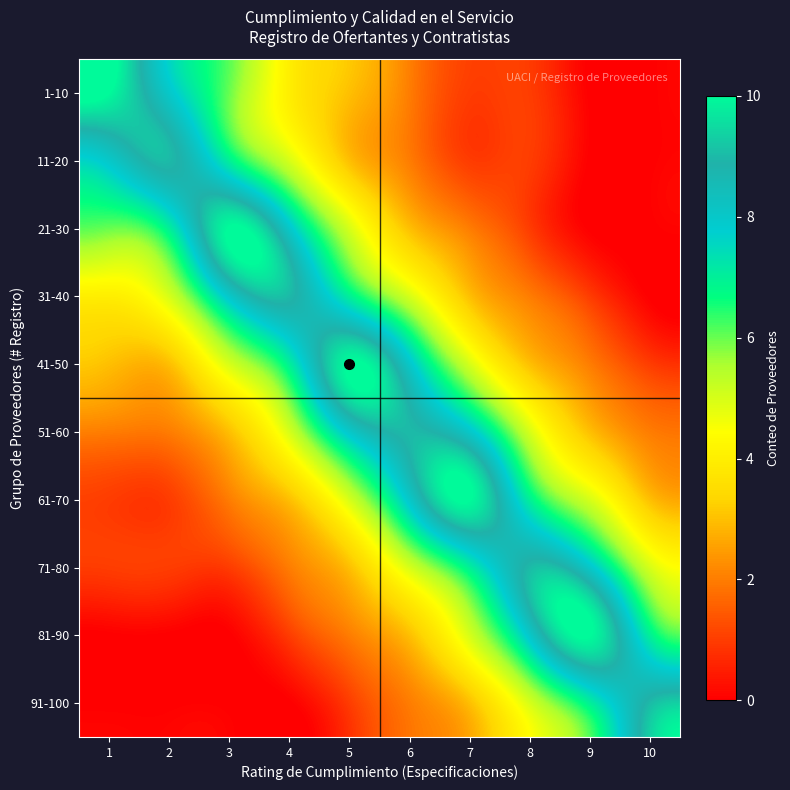

Rank the series at 10 from highest to lowest value.

91-100, 81-90, 71-80, 61-70, 51-60, 41-50, 1-10, 11-20, 21-30, 31-40